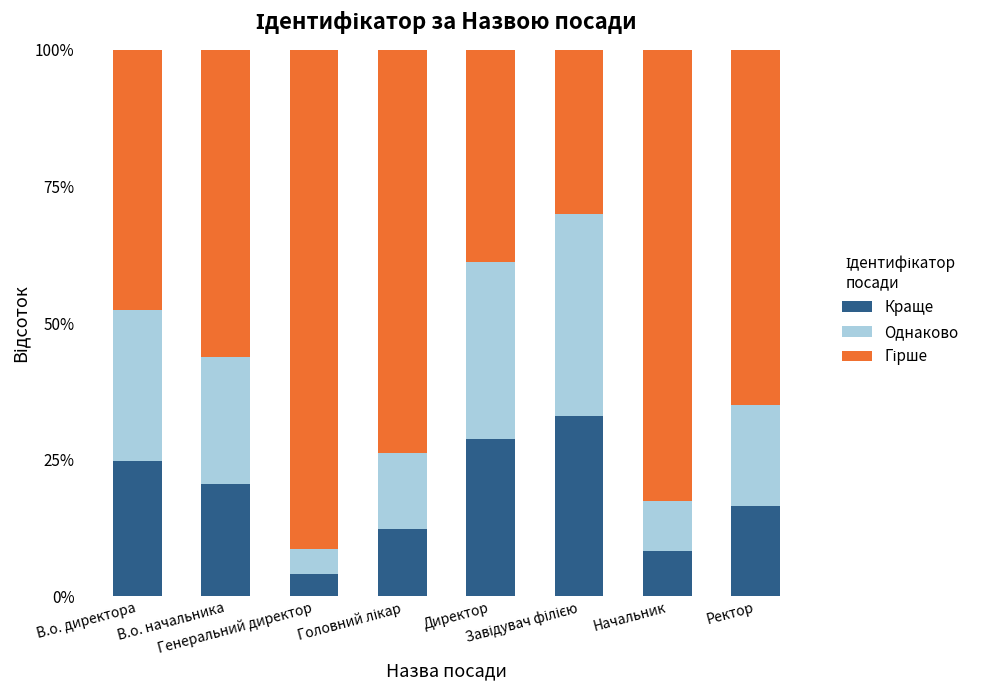

What is the lowest value of the Краще series?

4.1